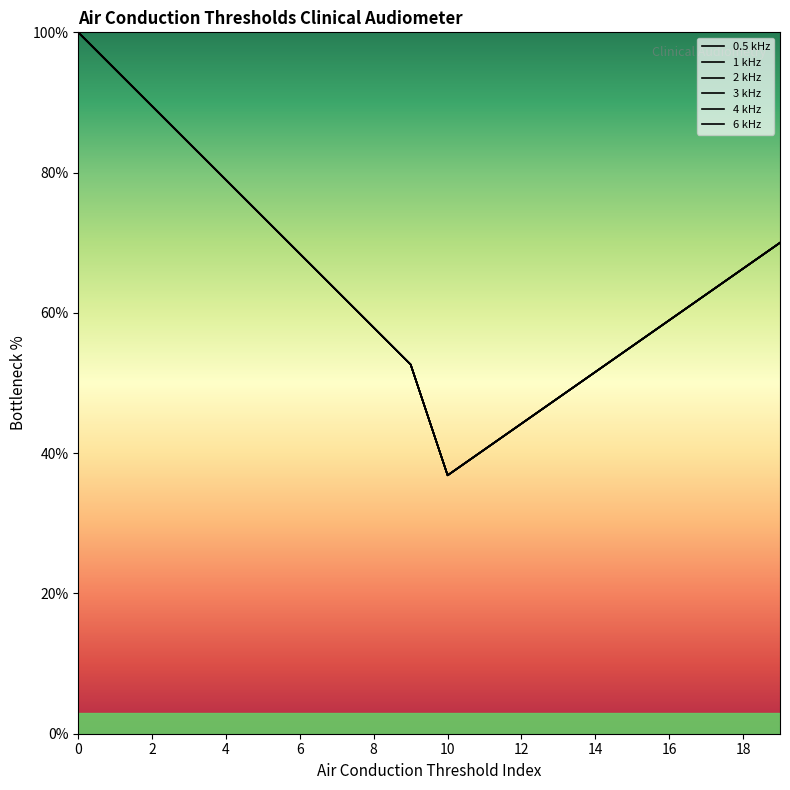

Does the chart display data point markers on the line(s)?

No